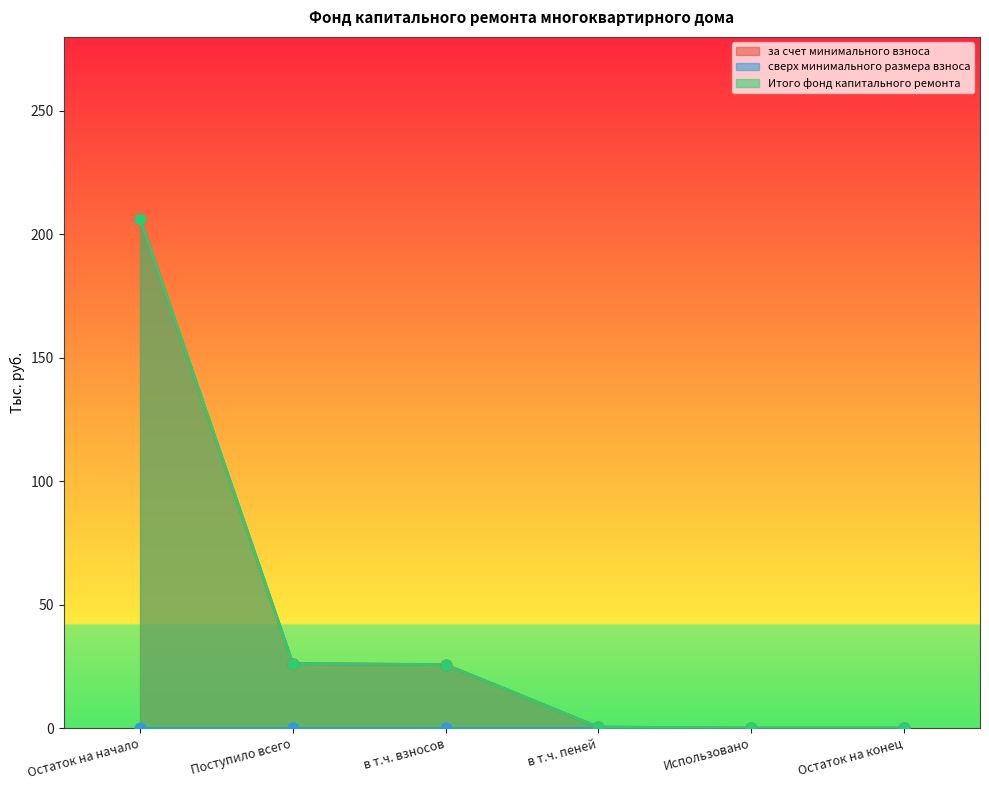

Which series has the largest total across all categories?

за счет минимального взноса